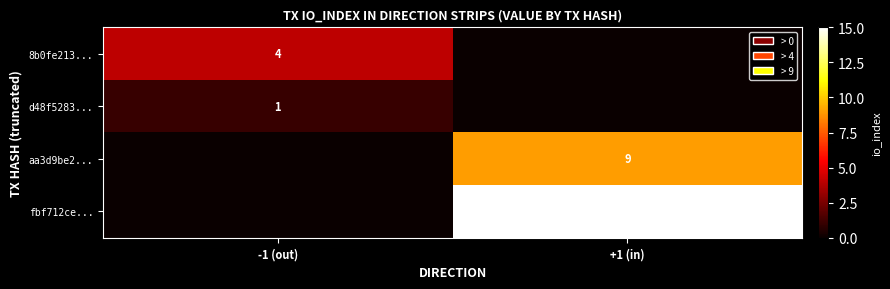

Is the value of fbf712ce... at +1 (in) greater than the value of 8b0fe213... at -1 (out)?

Yes